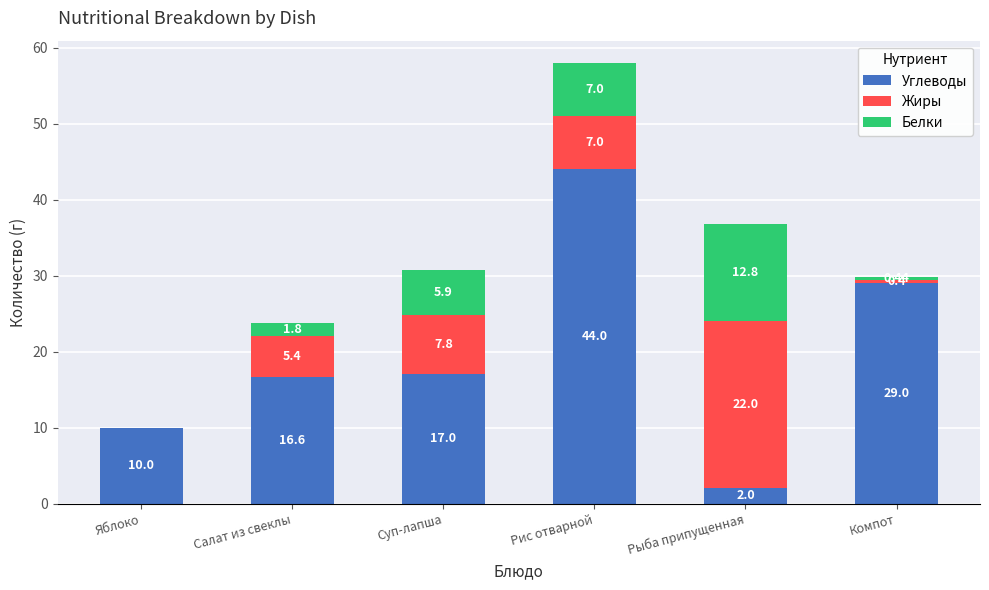

What is the sum of all Углеводы values?

118.6